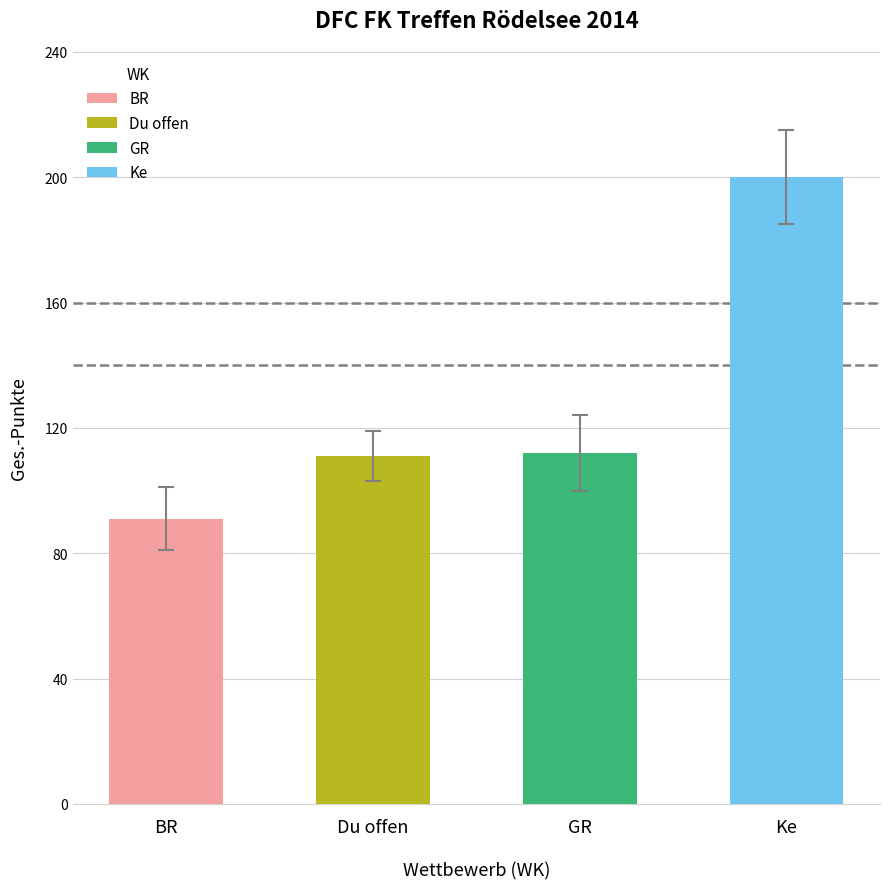

At which category does the chart reach its peak across all series?

Ke